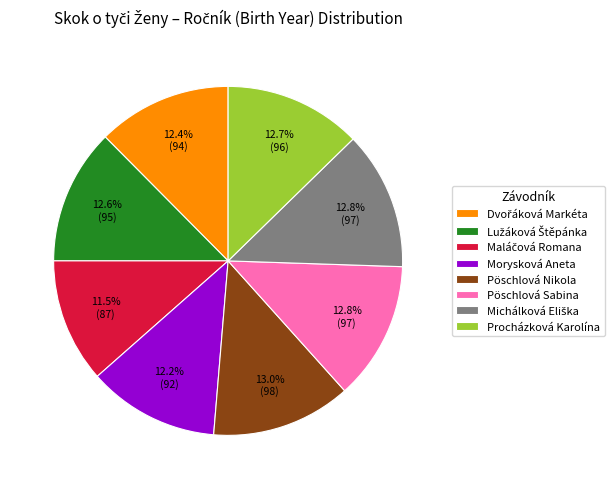

Count the number of slices in the pie.

8